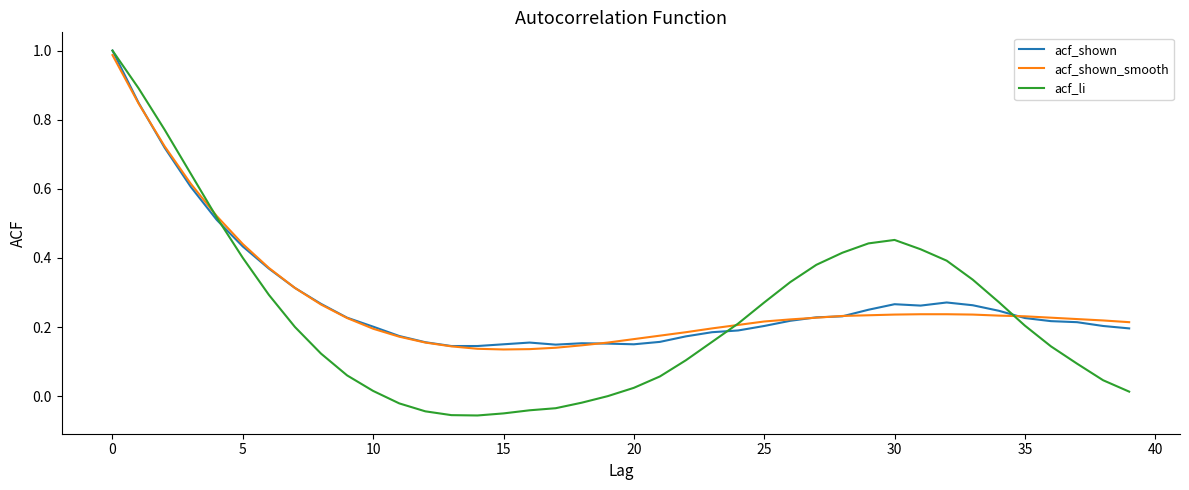

Which series has the widest spread of values?

acf_li